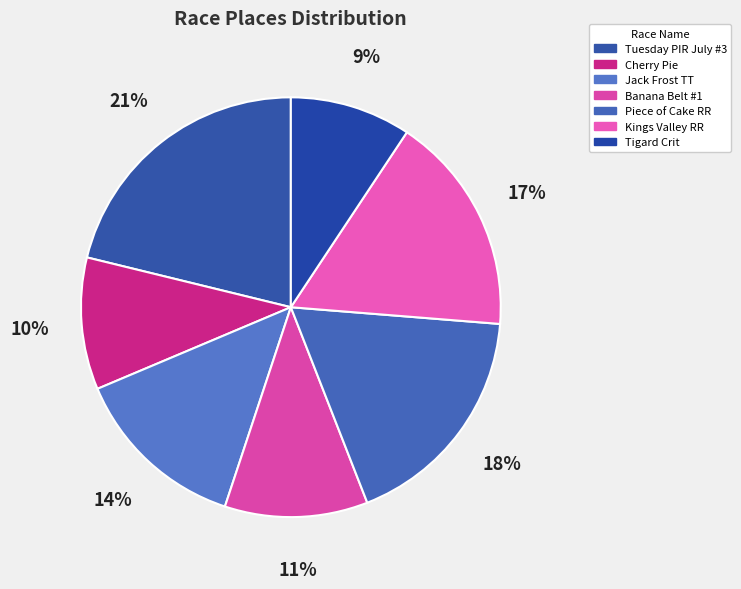

What is the smallest slice in the pie chart?

Tigard Crit